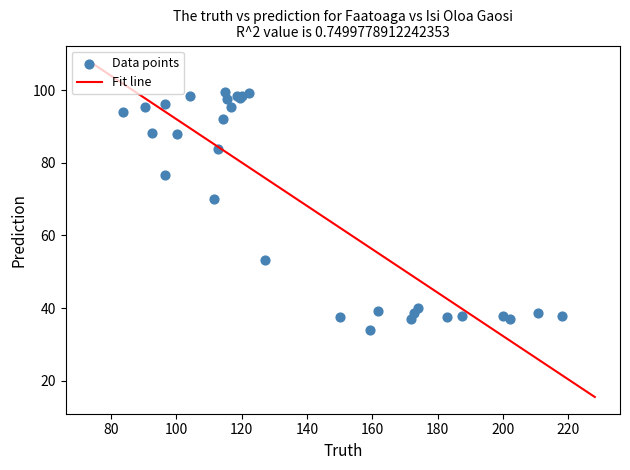

What Y value in the scatter plot is closest to 66?

70.1